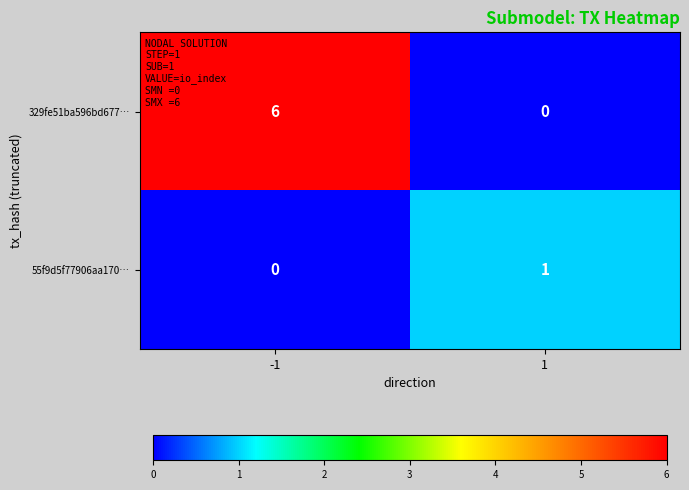

Is it true that 329fe51ba596bd677… equals 10 at -1?

False